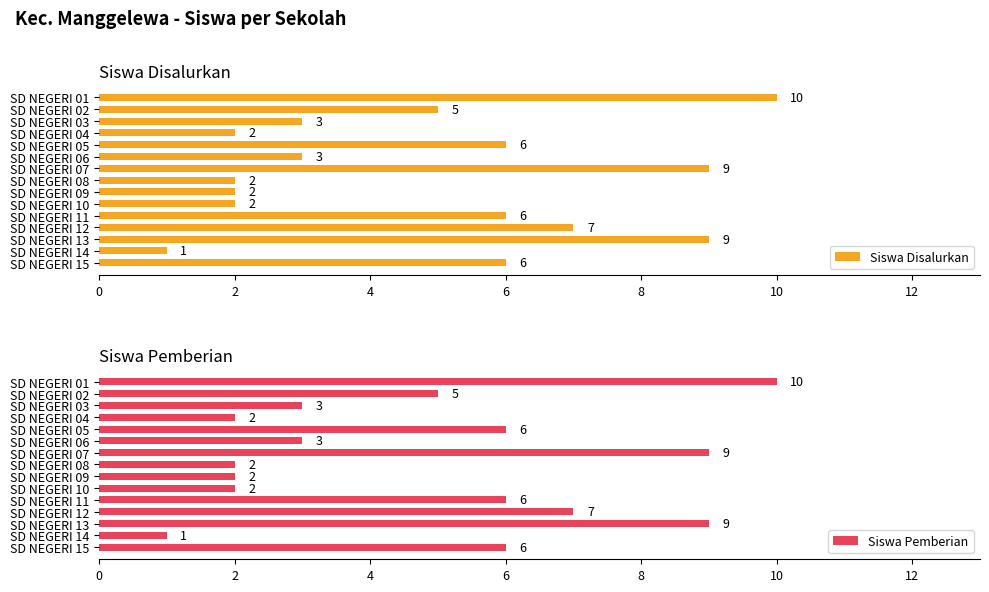

What is the difference between the second highest and second lowest values in the Siswa Pemberian series?

7